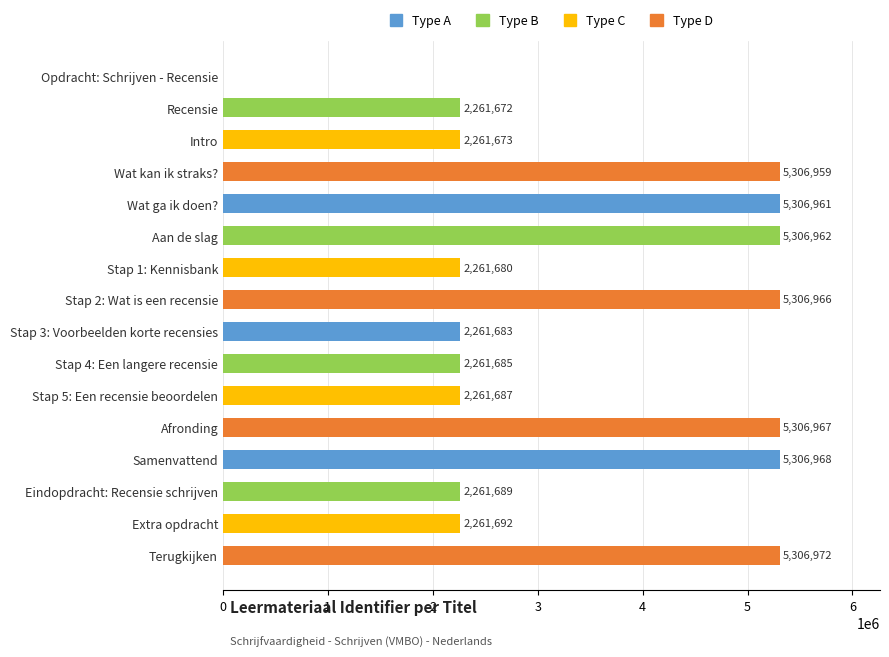

What is the sum of all values?

55242216